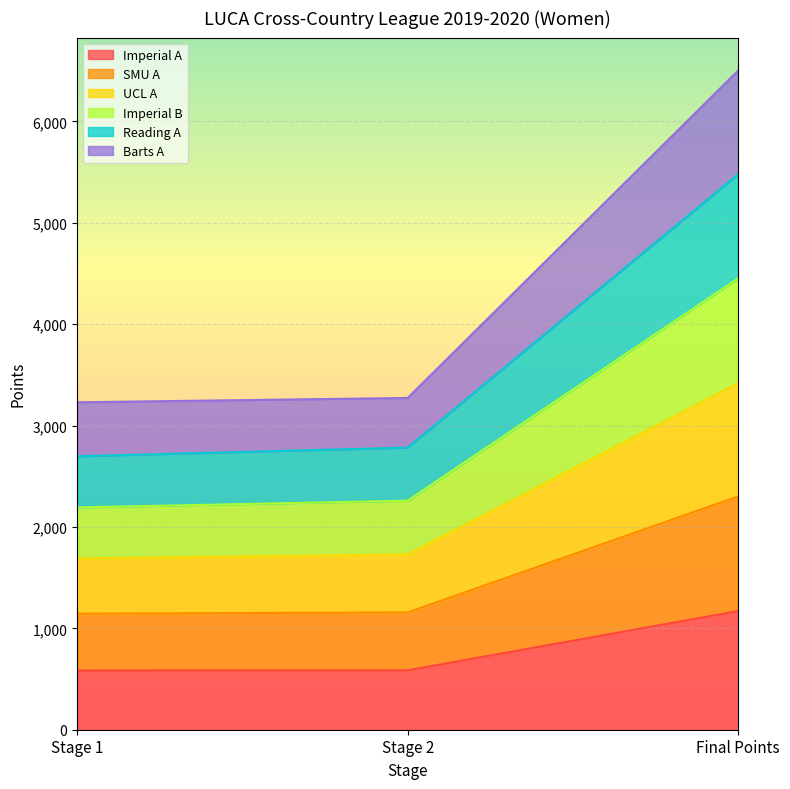

What is the total value across all series at Stage 1?

3229